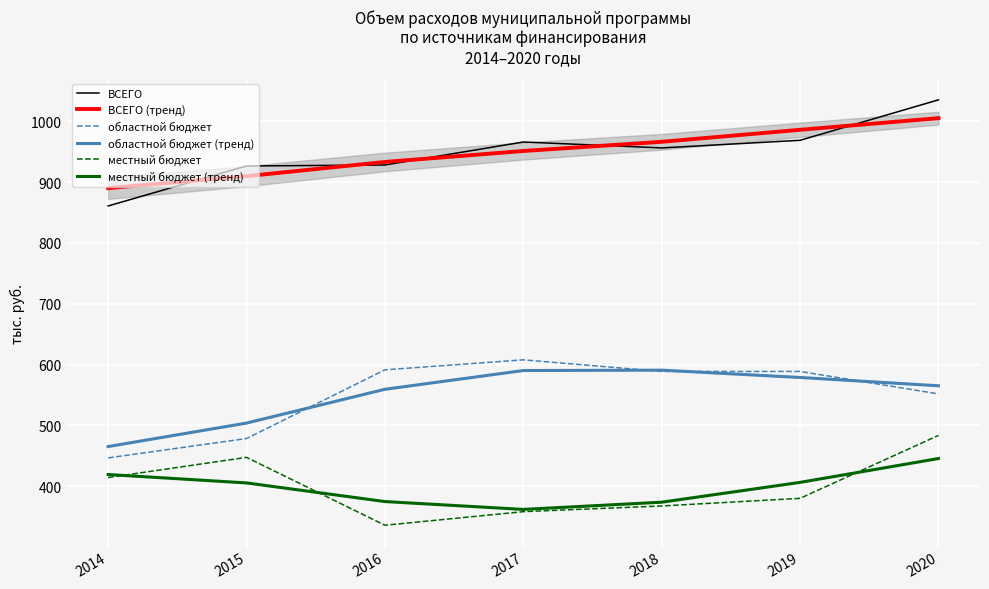

List the labels in order of местный бюджет (тренд) value, largest first.

2020, 2014, 2019, 2015, 2016, 2018, 2017